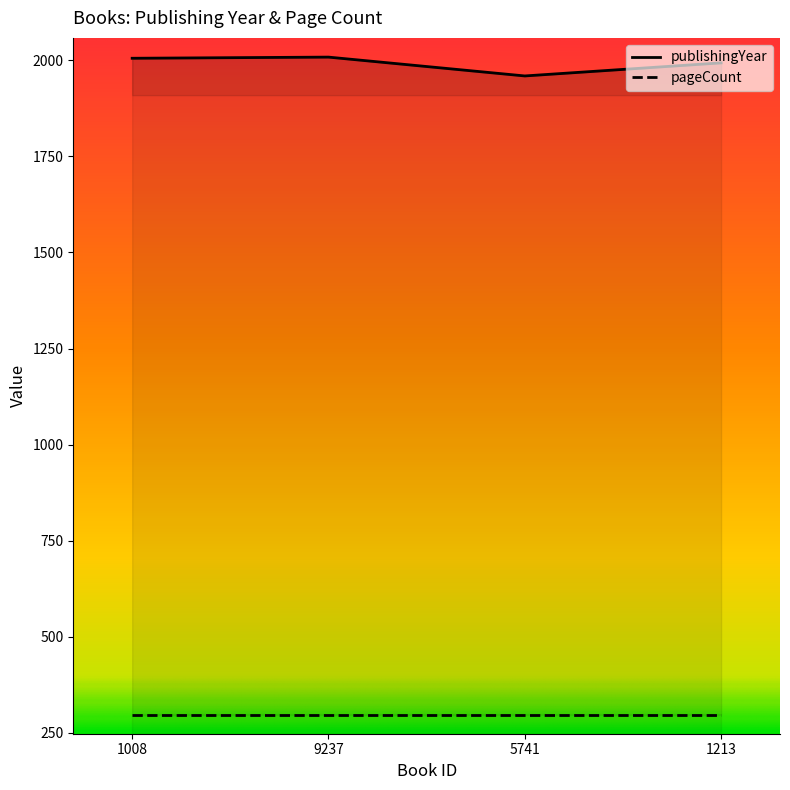

True or false: the data shows 2008 at 9237.

True